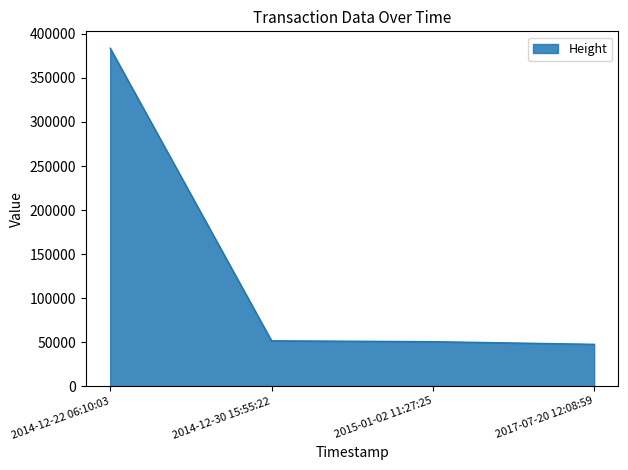

Is it true that the value at 2017-07-20 12:08:59 is 47468?

True